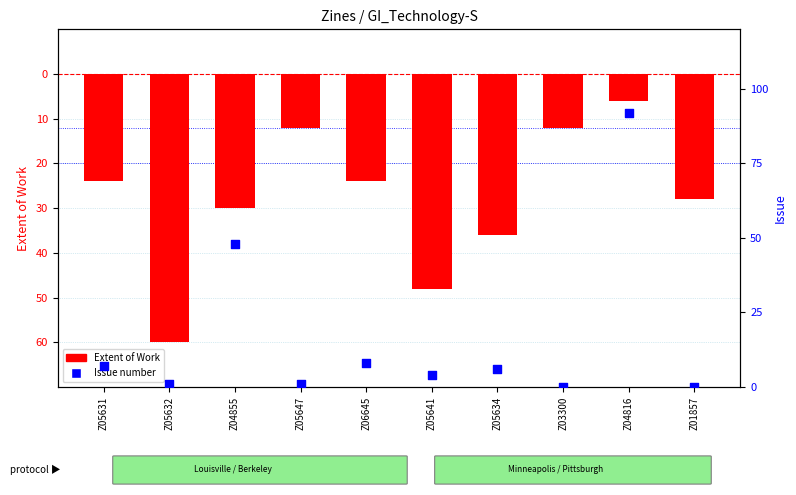

Which series reaches the minimum Y coordinate?

Extent of Work